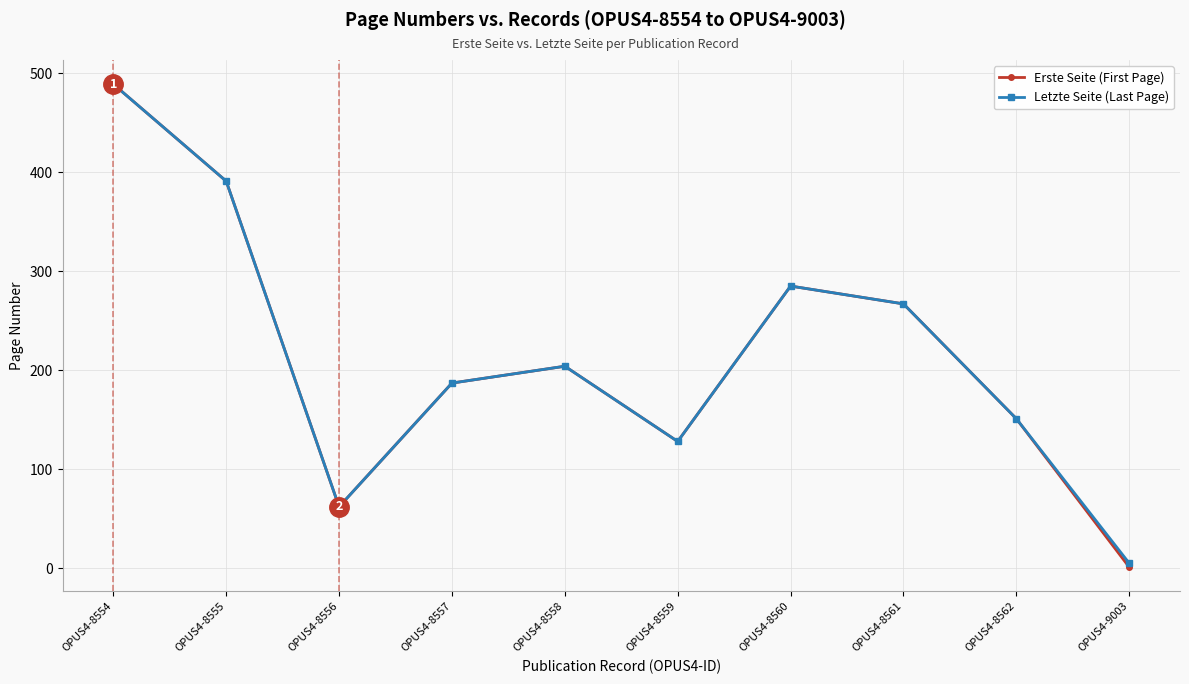

True or false: Erste Seite (First Page) and Letzte Seite (Last Page) intersect in this chart.

False